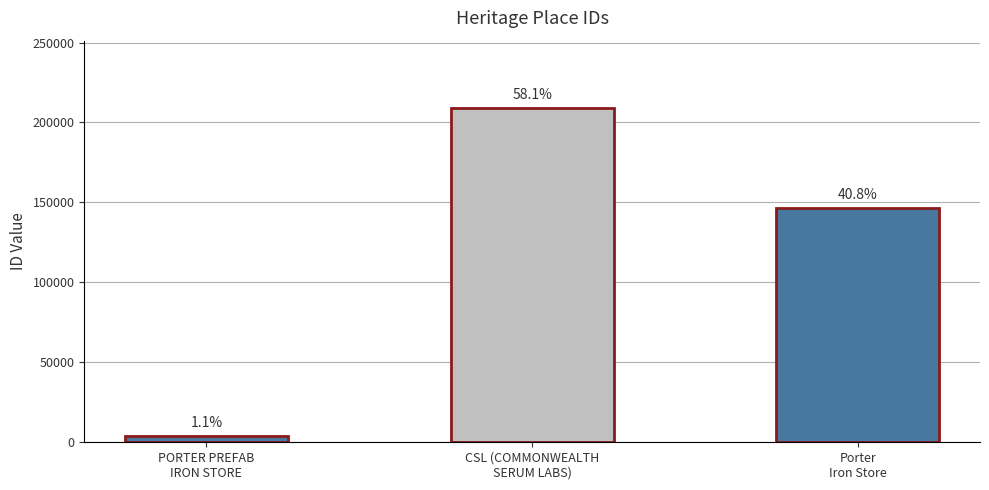

Does the chart contain any negative values?

No